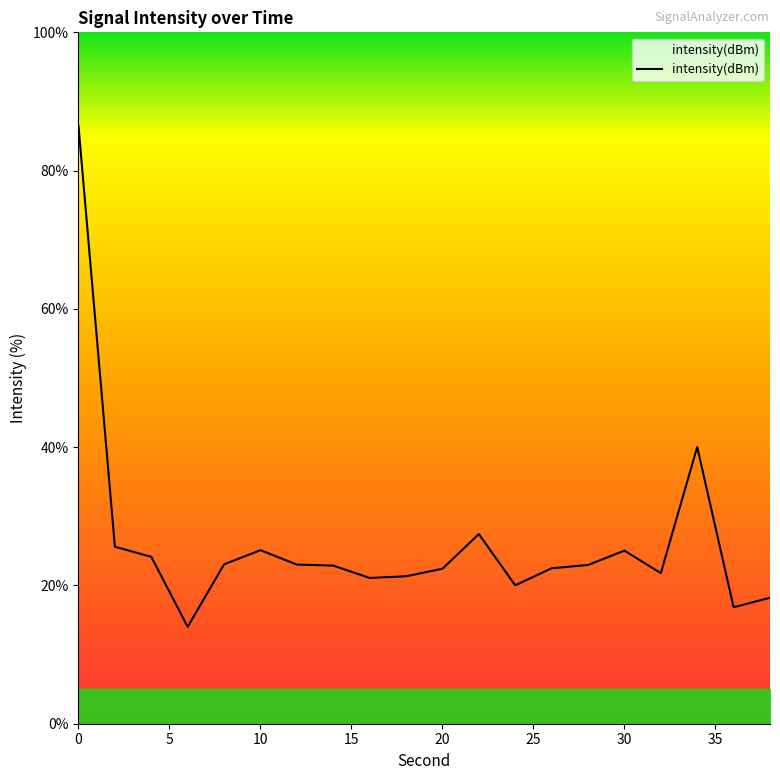

What is the smallest value displayed?

14.0